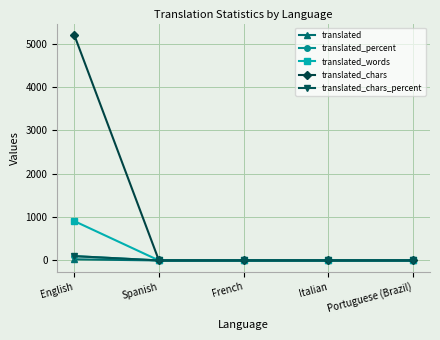

What is the greatest value displayed?

5201